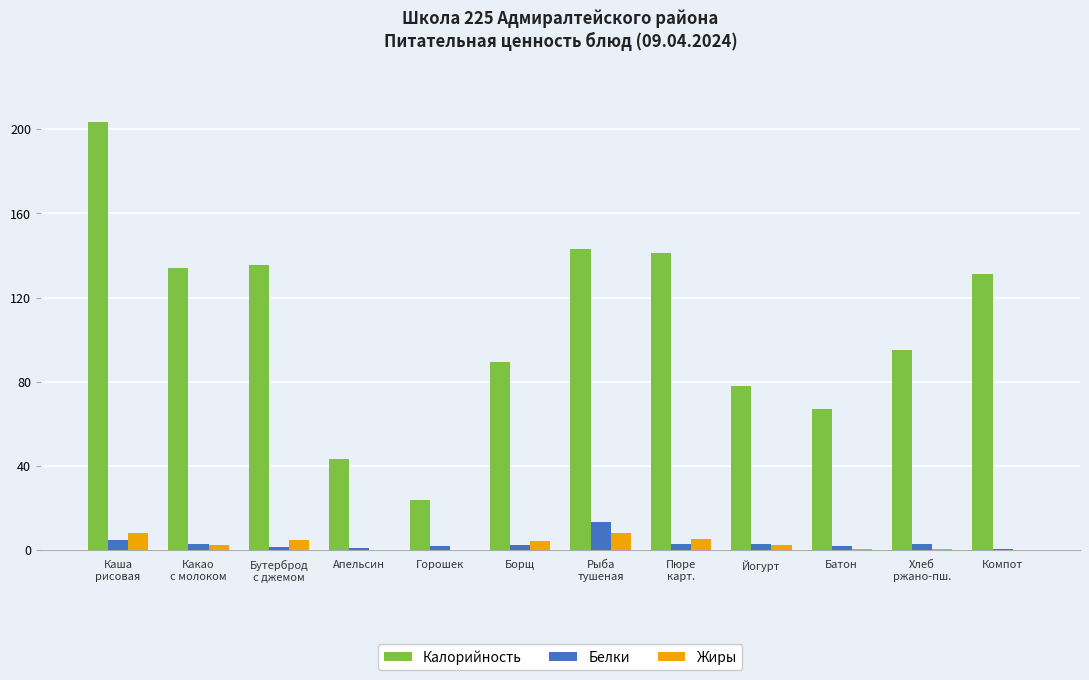

What is the greatest value displayed?

203.2